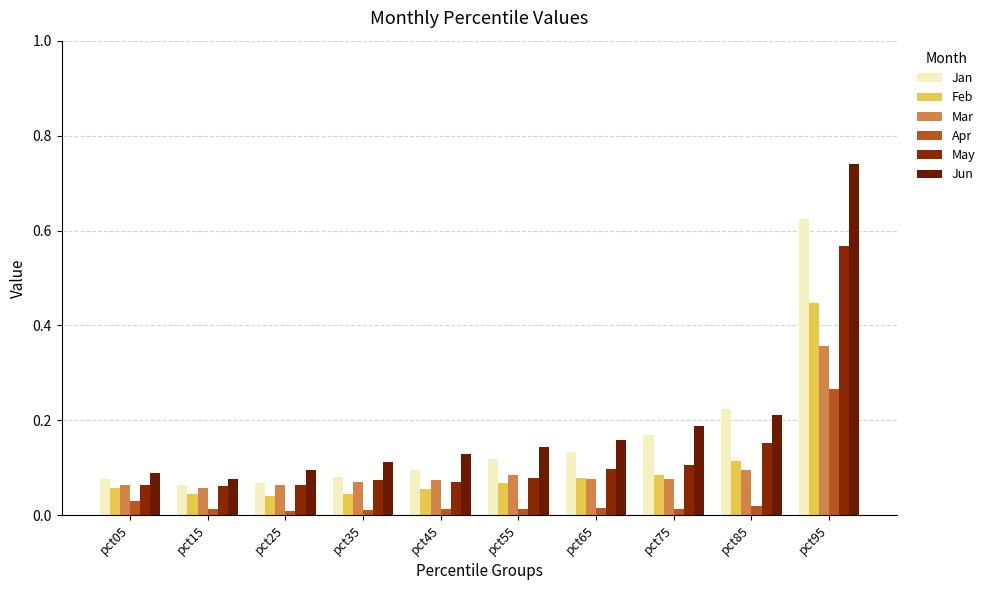

How many distinct data groups are displayed?

6